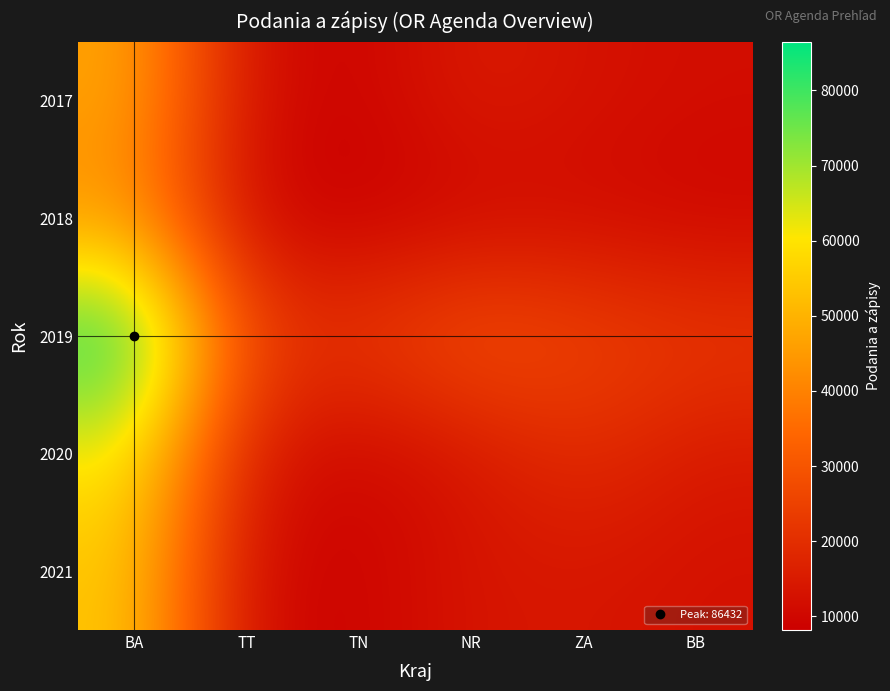

What is the smallest value displayed?

8183